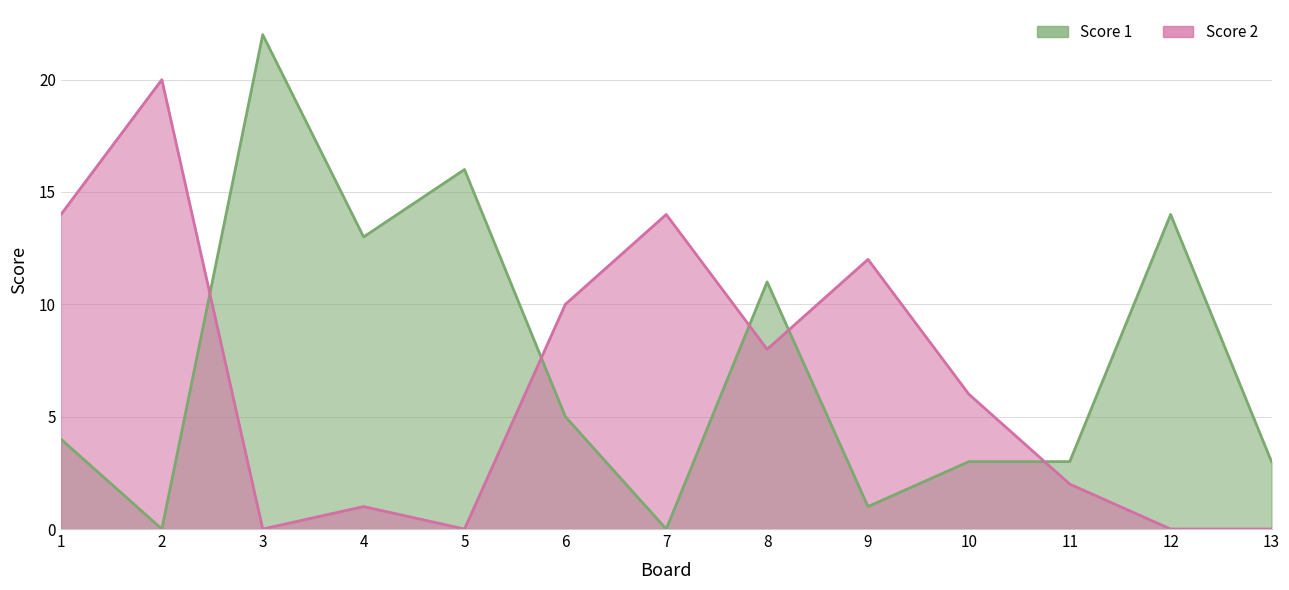

What is the spread (max minus min) of values at 7?

14